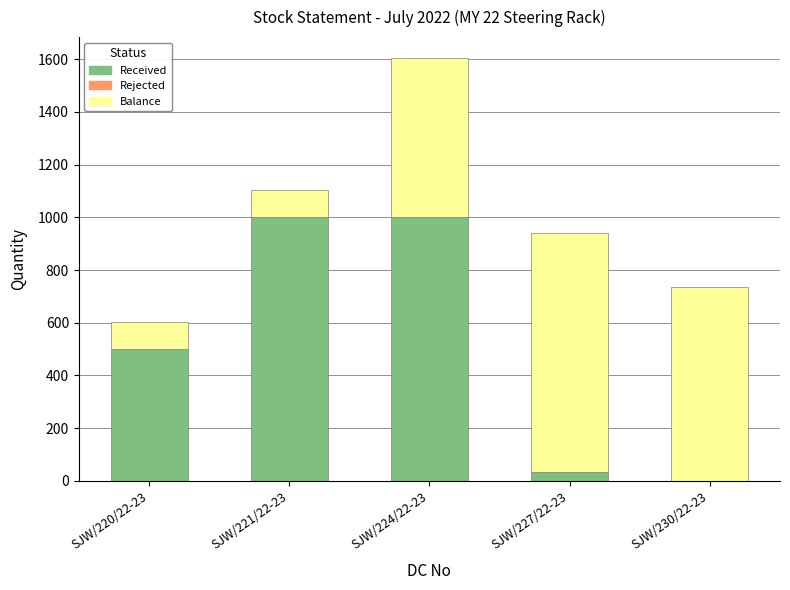

At which category is the sum across all series the highest?

SJW/224/22-23